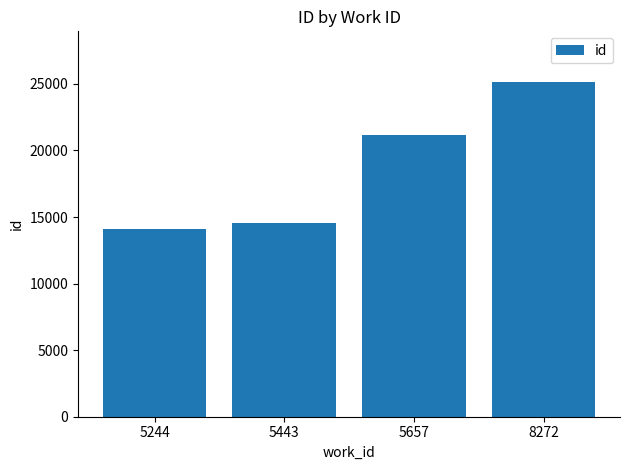

Reading left to right, list all the values displayed in this chart.

5244=14130	5443=14558	5657=21152	8272=25173